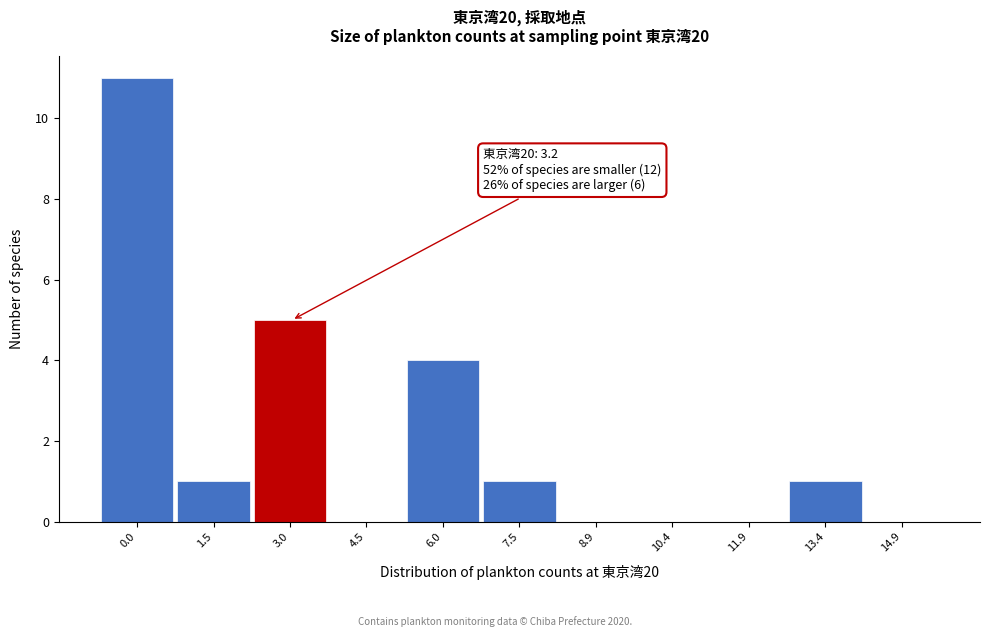

Reading left to right, list all the values displayed in this chart.

0.0=11	1.5=1	3.0=5	4.5=0	6.0=4	7.5=1	8.9=0	10.4=0	11.9=0	13.4=1	14.9=0